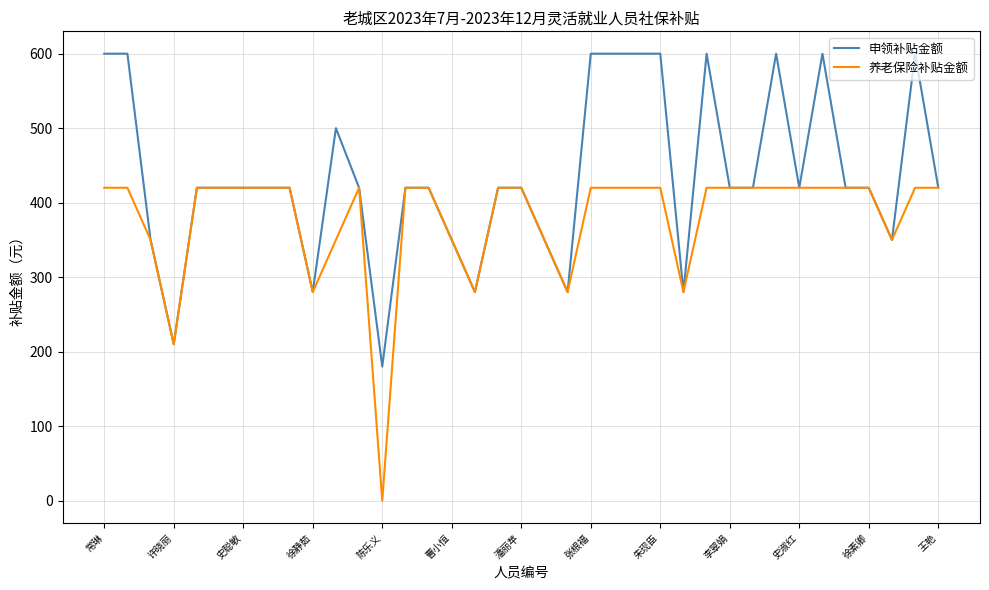

True or false: 申领补贴金额 and 养老保险补贴金额 intersect in this chart.

False